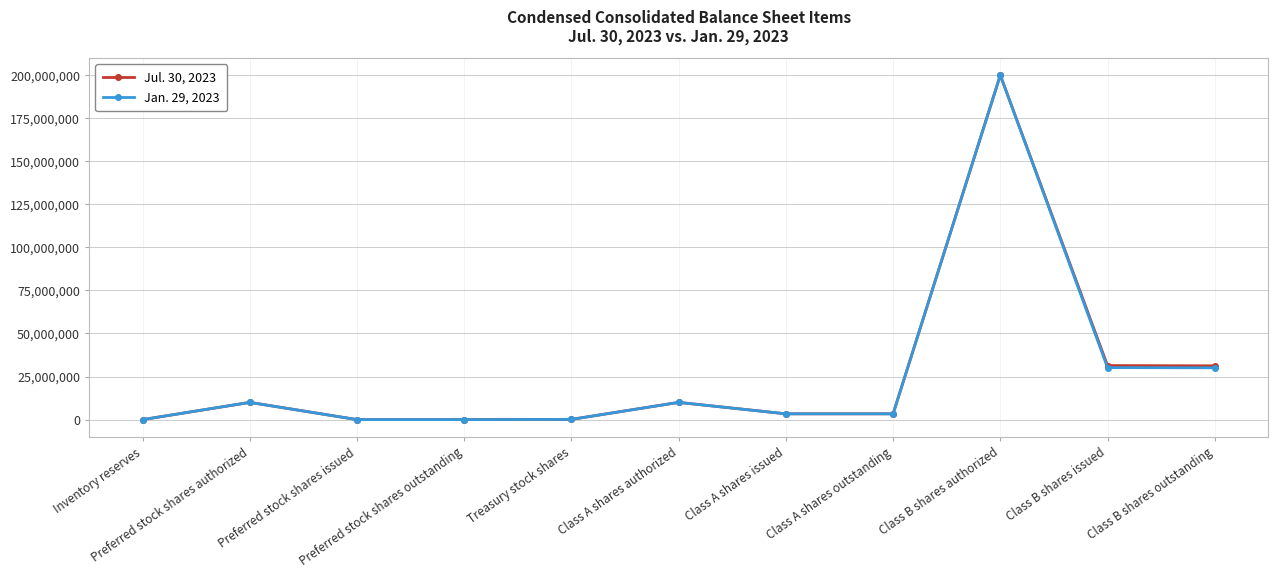

Rank the series by their average value, from highest to lowest.

Jul. 30, 2023, Jan. 29, 2023